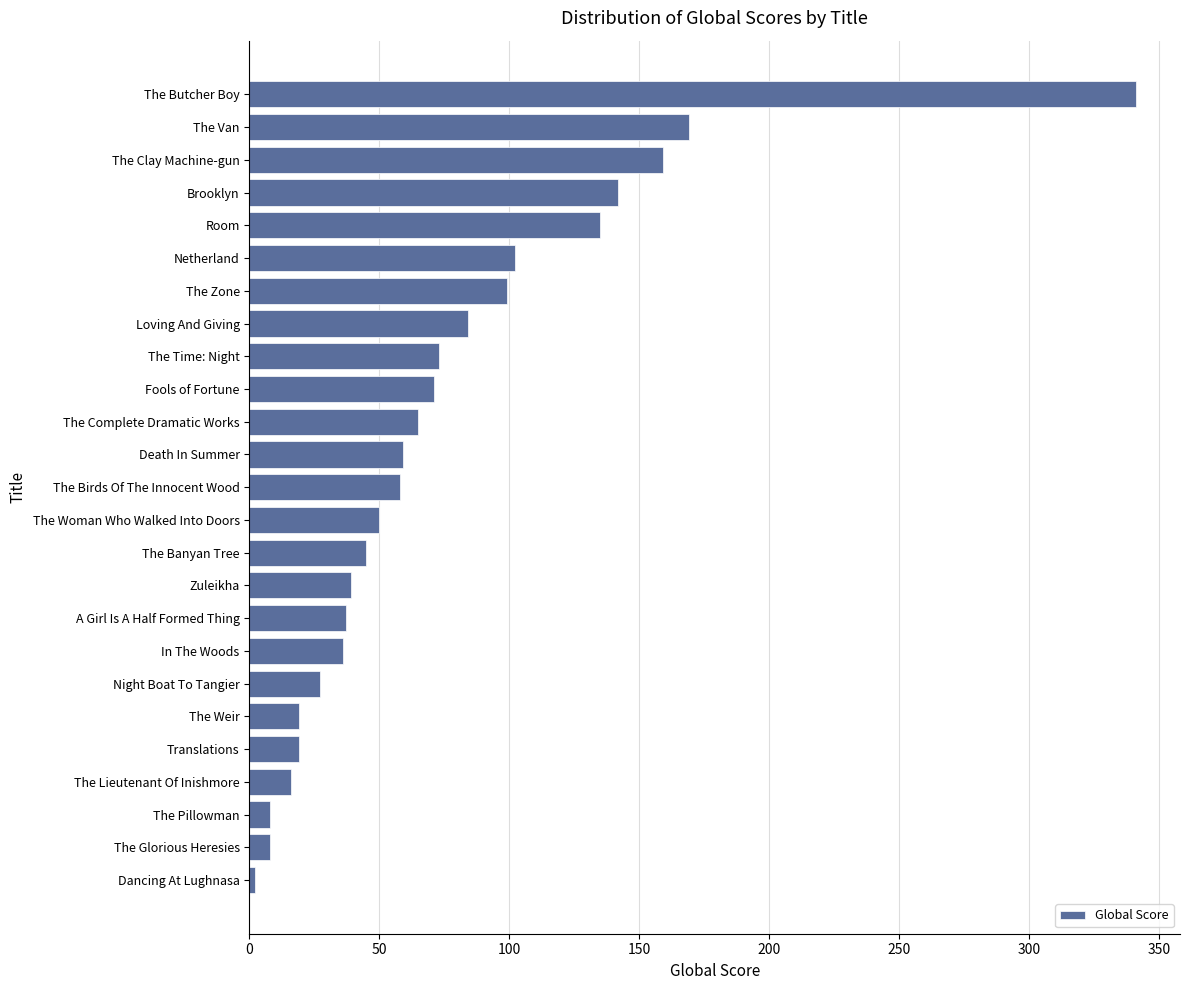

What is the maximum value shown in the chart?

341